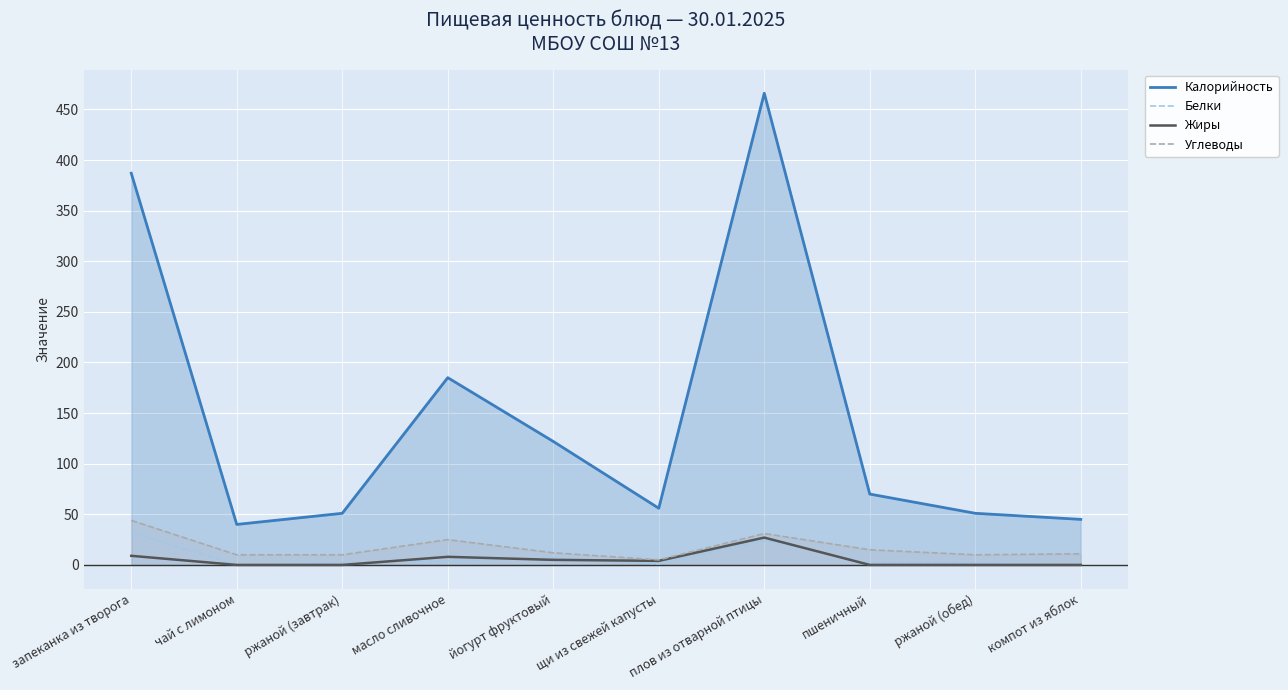

Which series has the widest spread of values?

Калорийность